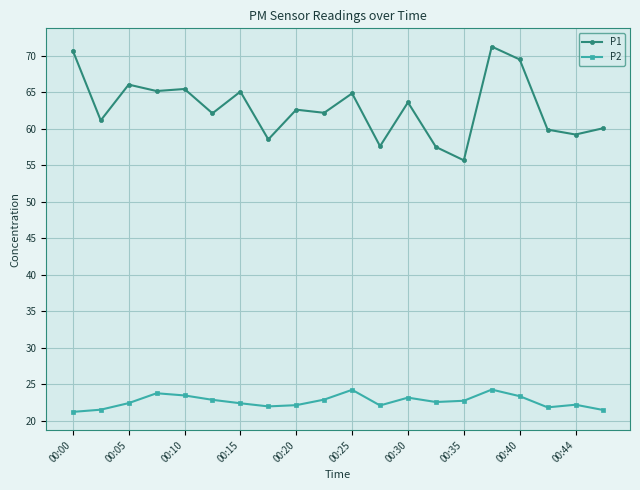

What is the value of the P1 point at the 8th from the left?

58.5